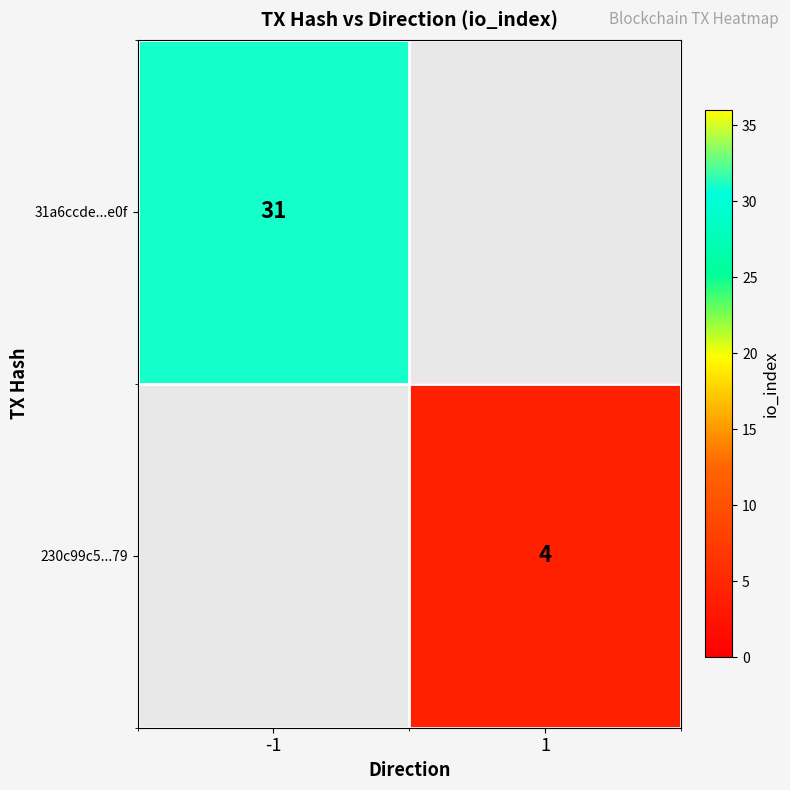

At how many categories does at least one series exceed 21?

1